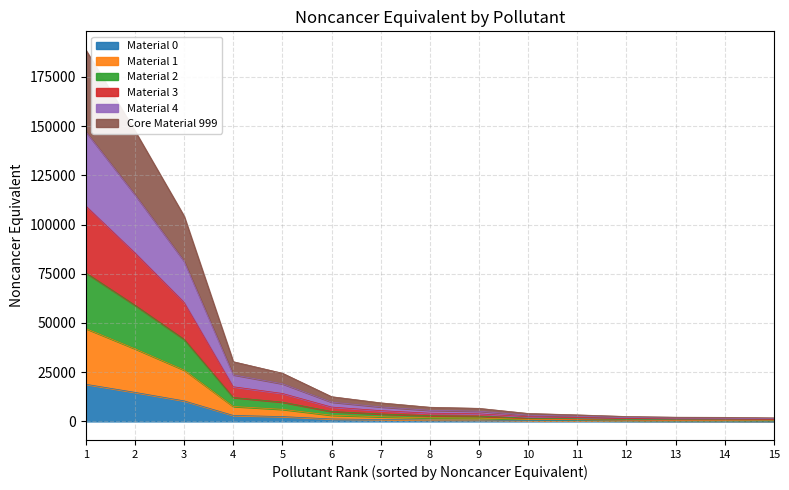

Does the chart have visible grid lines?

Yes